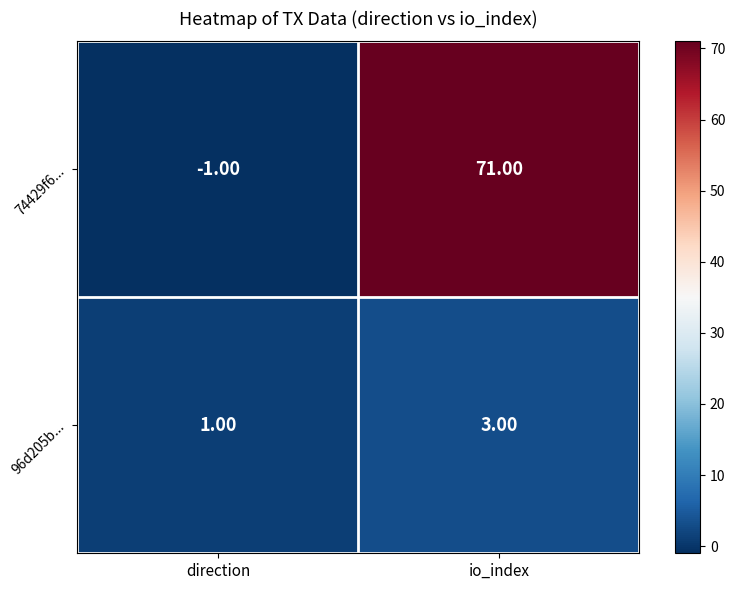

At which label is 96d205b... closest to 2?

direction